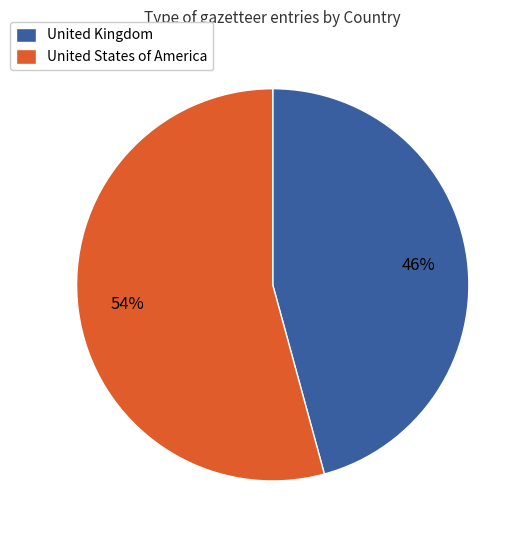

The United Kingdom slice represents 46% of the pie. True or false?

True